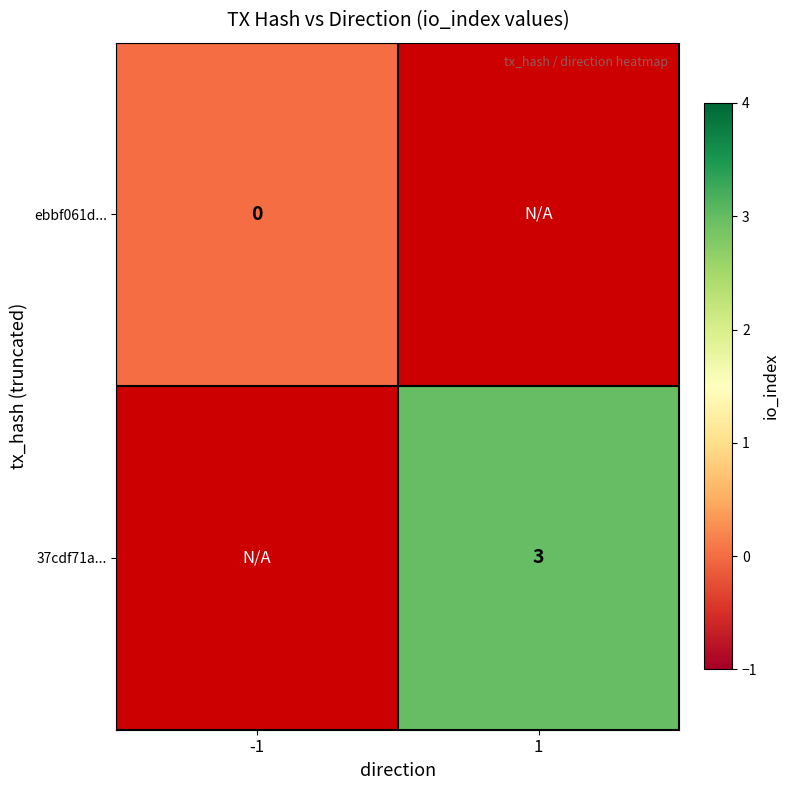

The value of 37cdf71a... at 1 is 3. True or false?

True